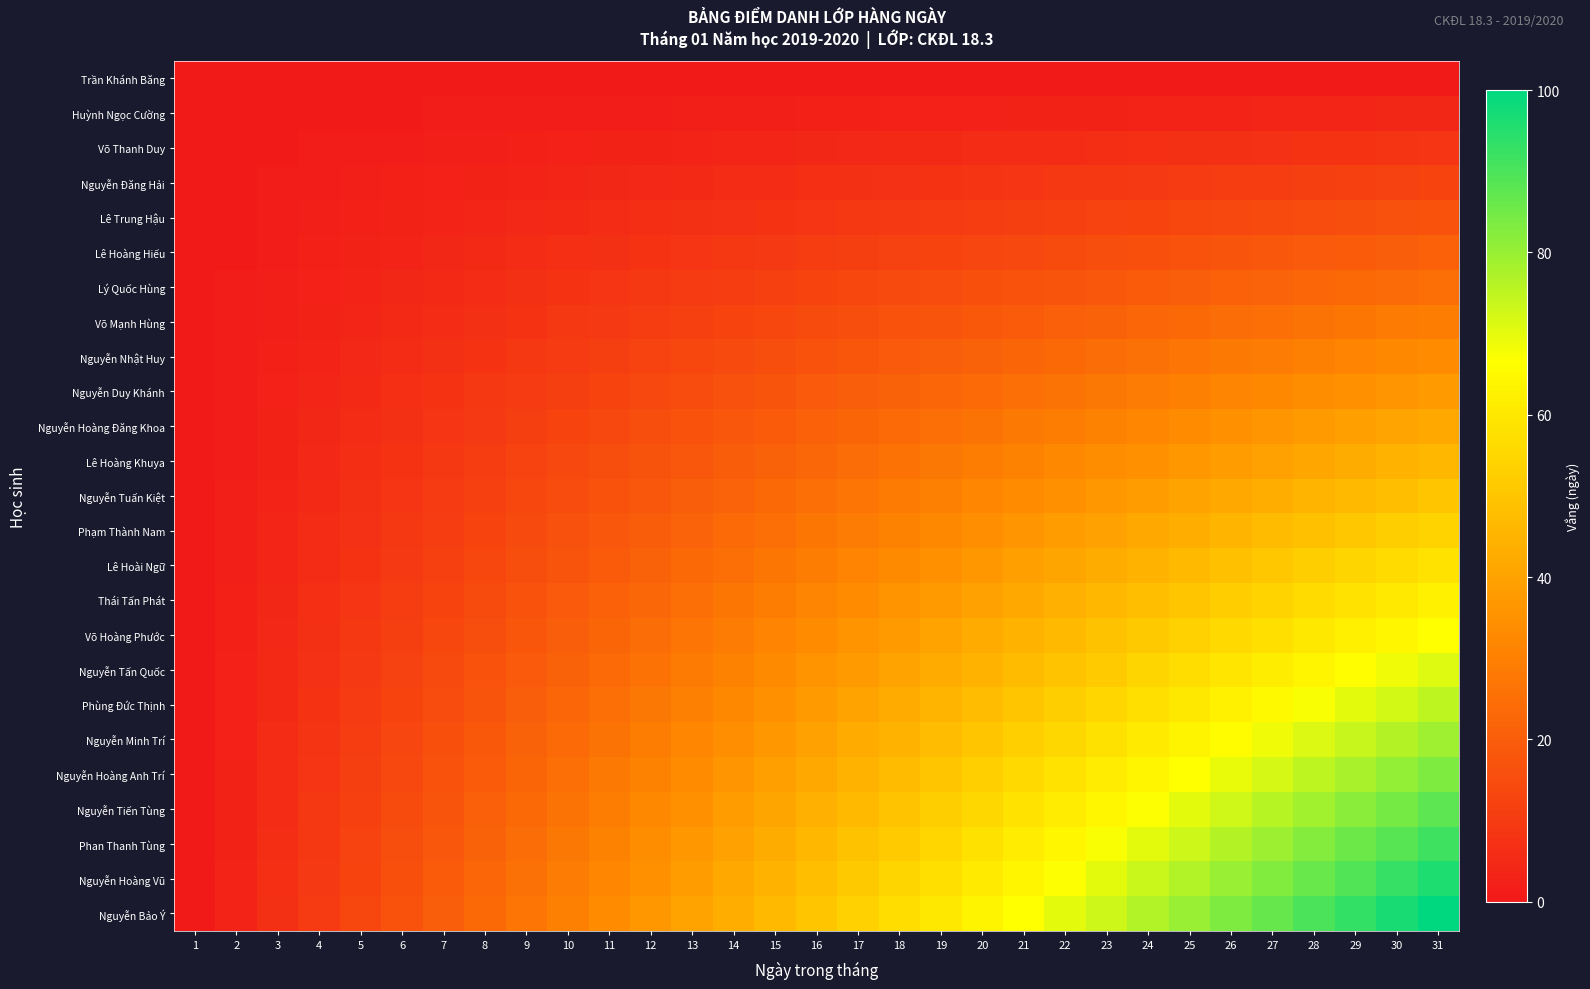

Which series has the largest total across all categories?

Nguyễn Bảo Ý